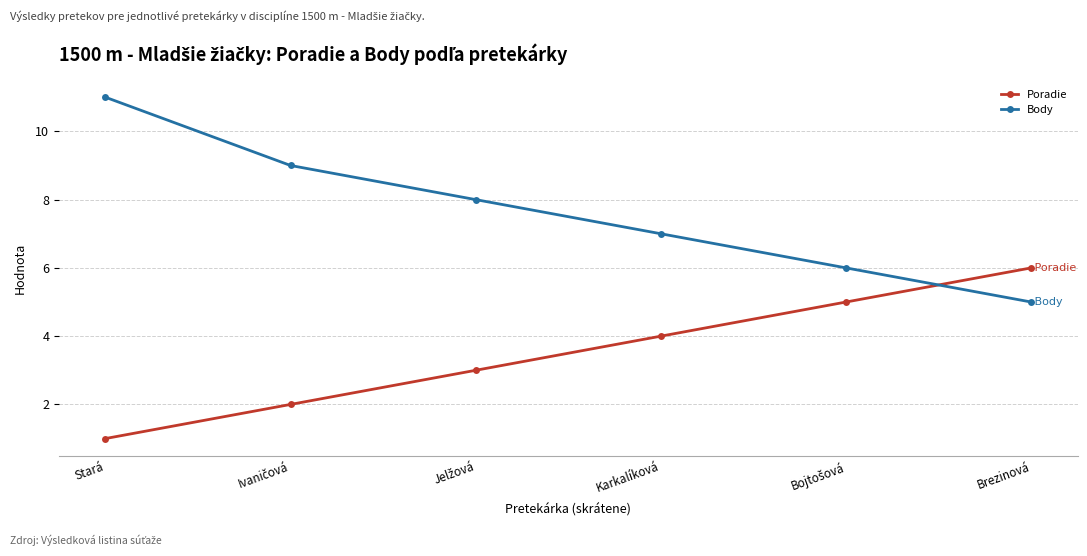

Which series ends up on top after the final intersection of Body and Poradie?

Poradie